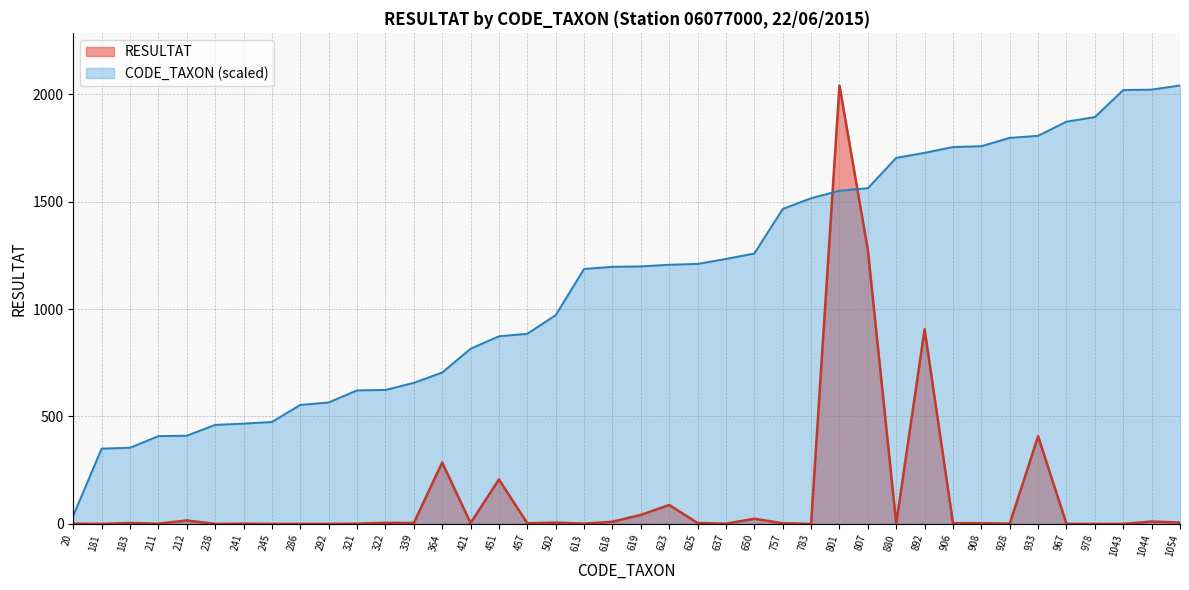

What is the value of the CODE_TAXON point at the 12th from the left?

623.5